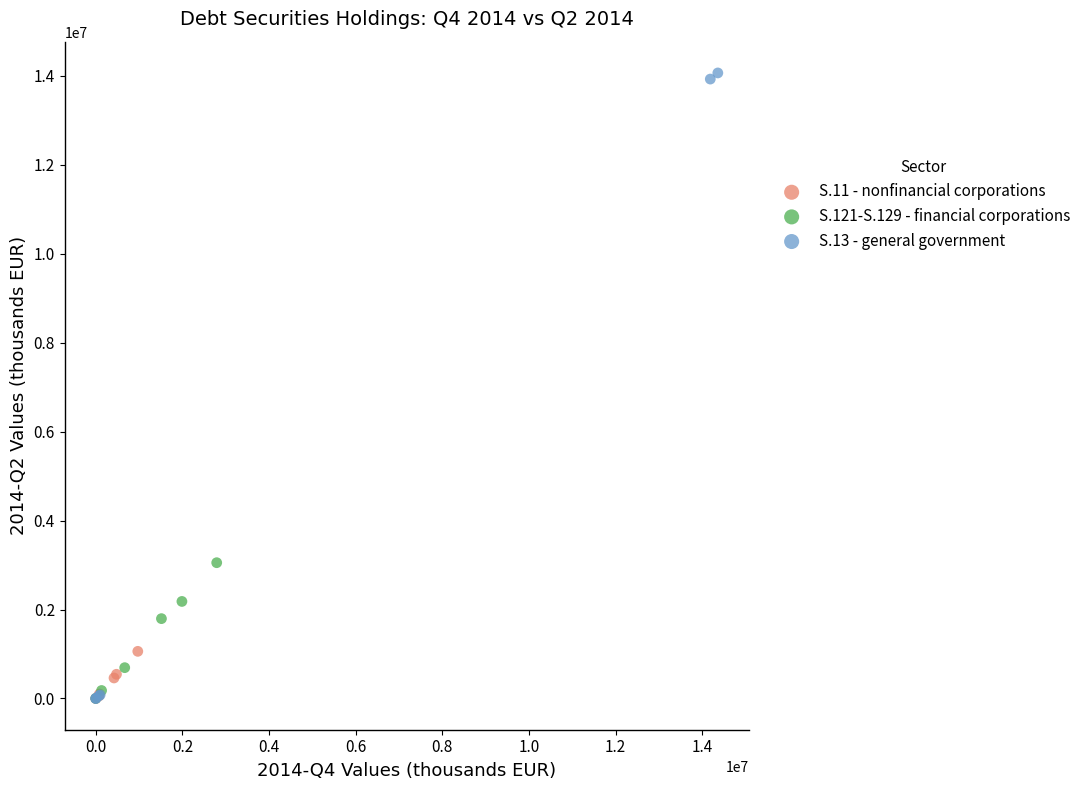

Which series reaches the maximum Y coordinate?

S.13 - general government